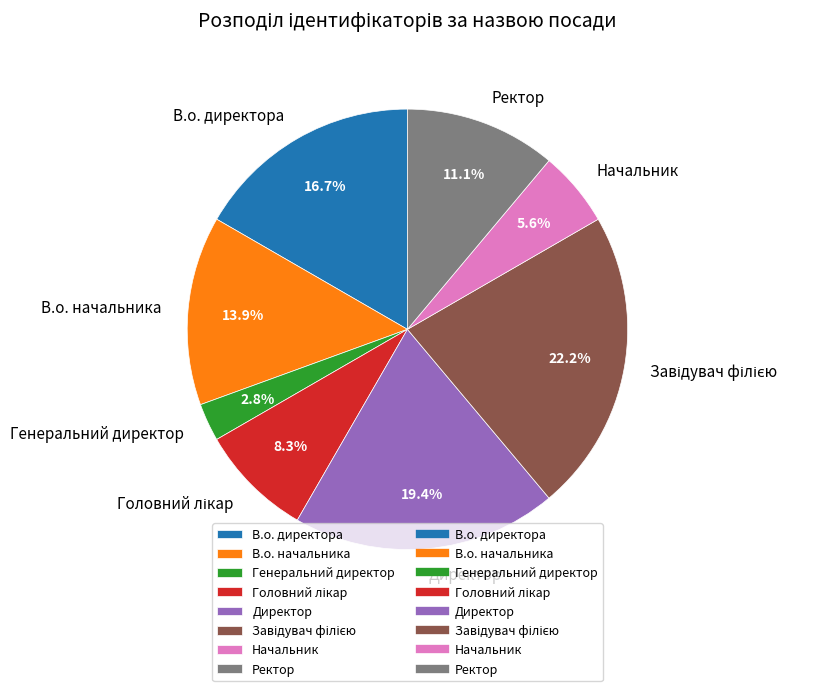

Count the number of slices in the pie.

8